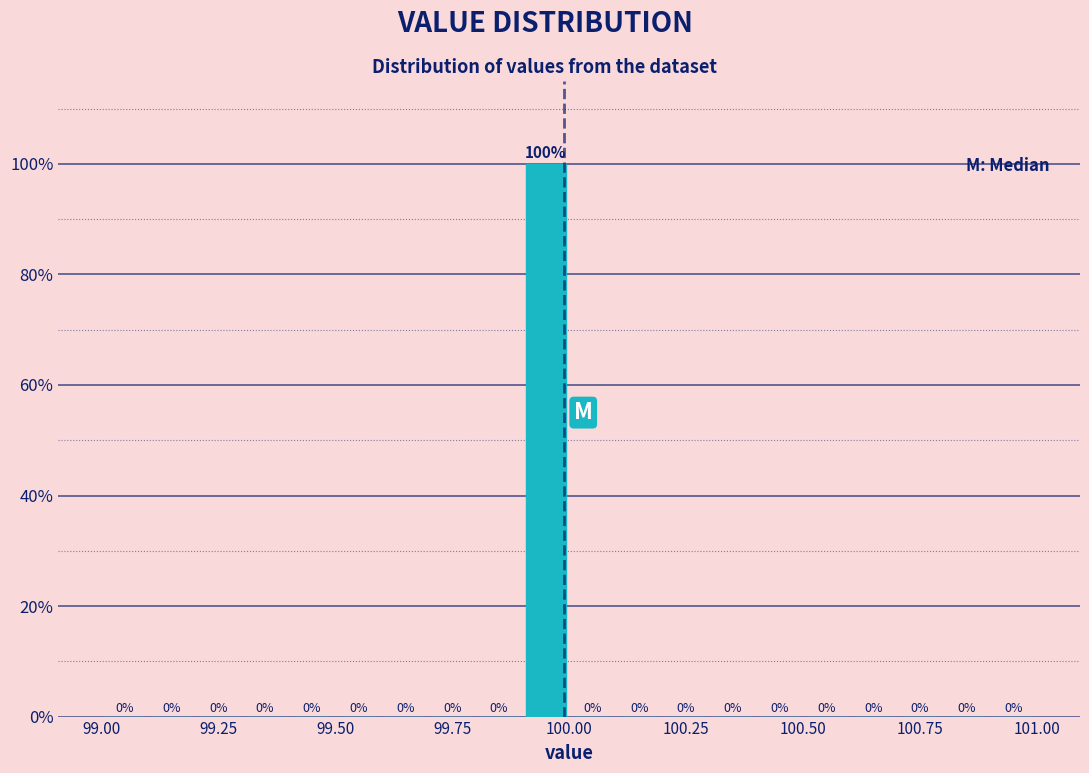

Read against the x-axis, roughly where is the centre of the tallest bar?

99.95